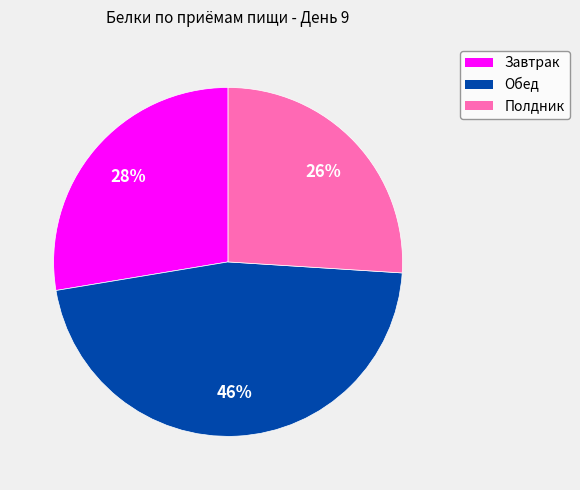

Count the number of slices in the pie.

3